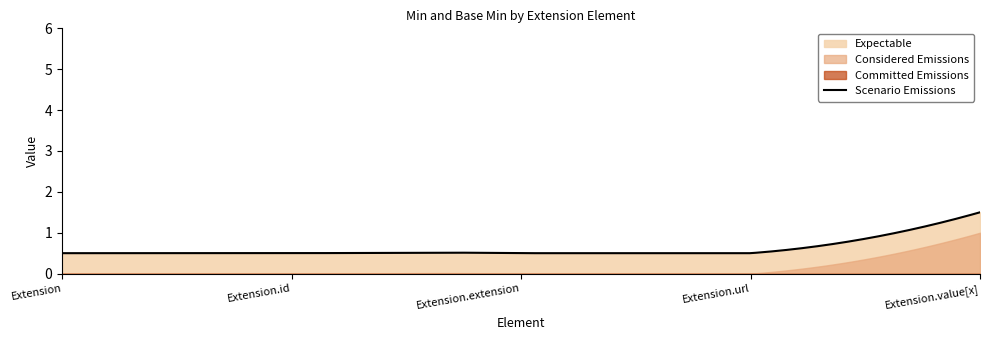

Is the value of Min at Extension.url greater than the value of Base Min at Extension.id?

No